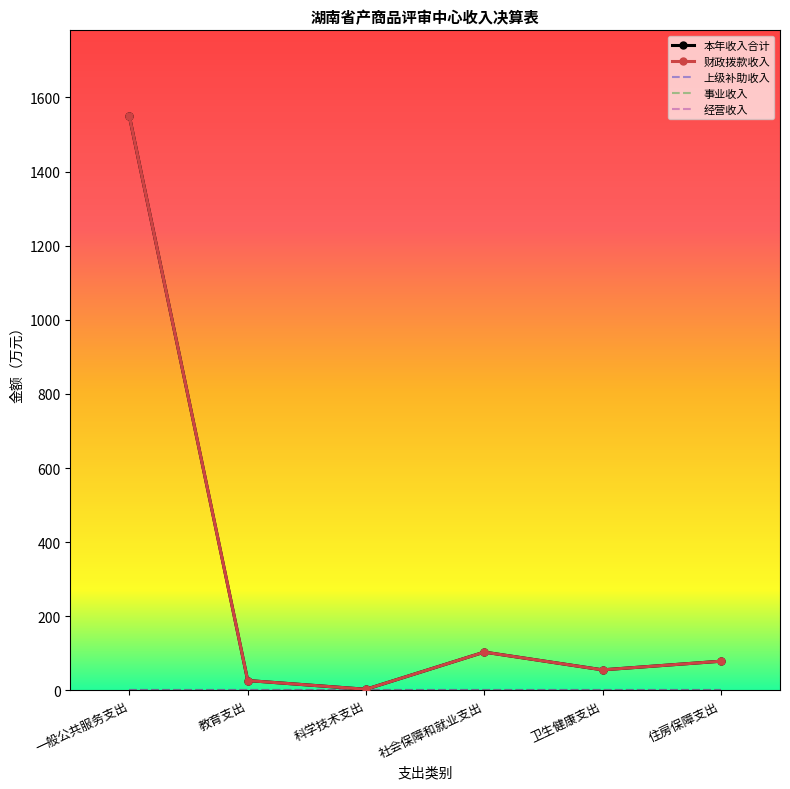

What is the approximate value of 财政拨款收入 at 住房保障支出?

78.8